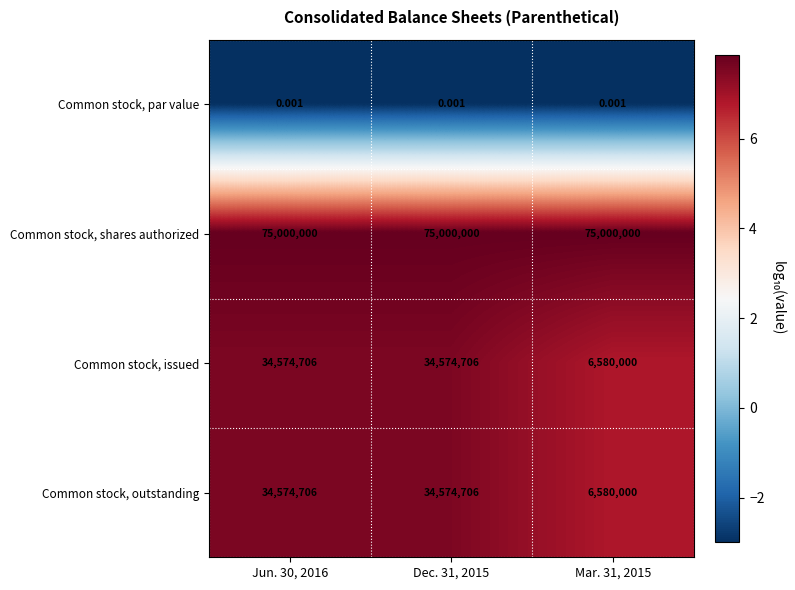

Is the value of Common stock, par value at Mar. 31, 2015 greater than the value of Common stock, shares authorized at Mar. 31, 2015?

No